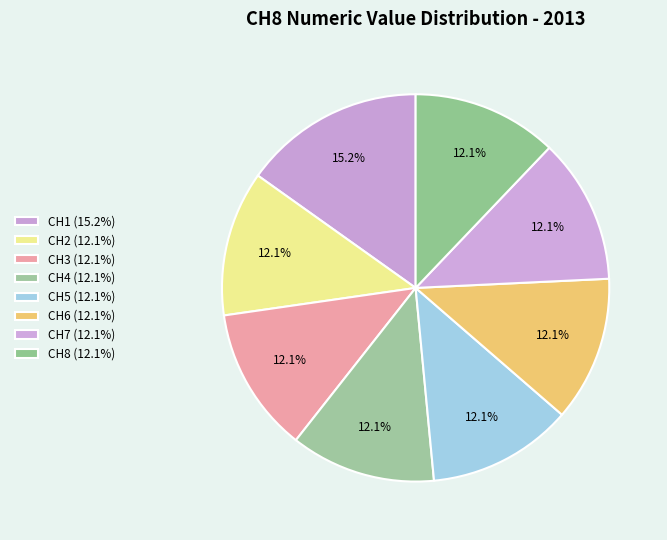

How many slices are in this pie chart?

8